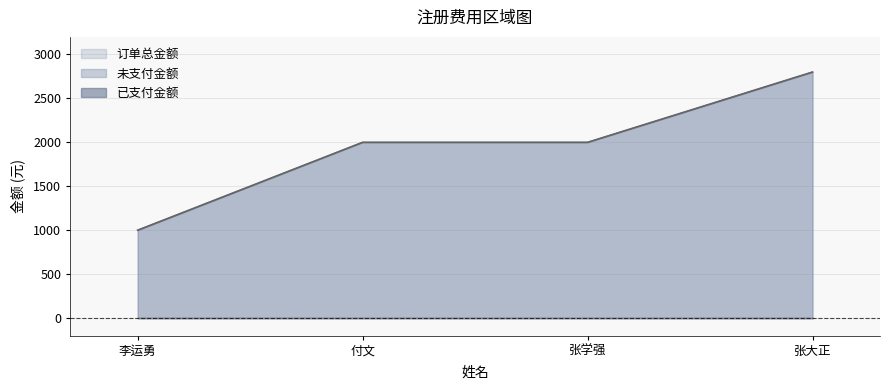

What is the label of the 4th point from the right?

李运勇